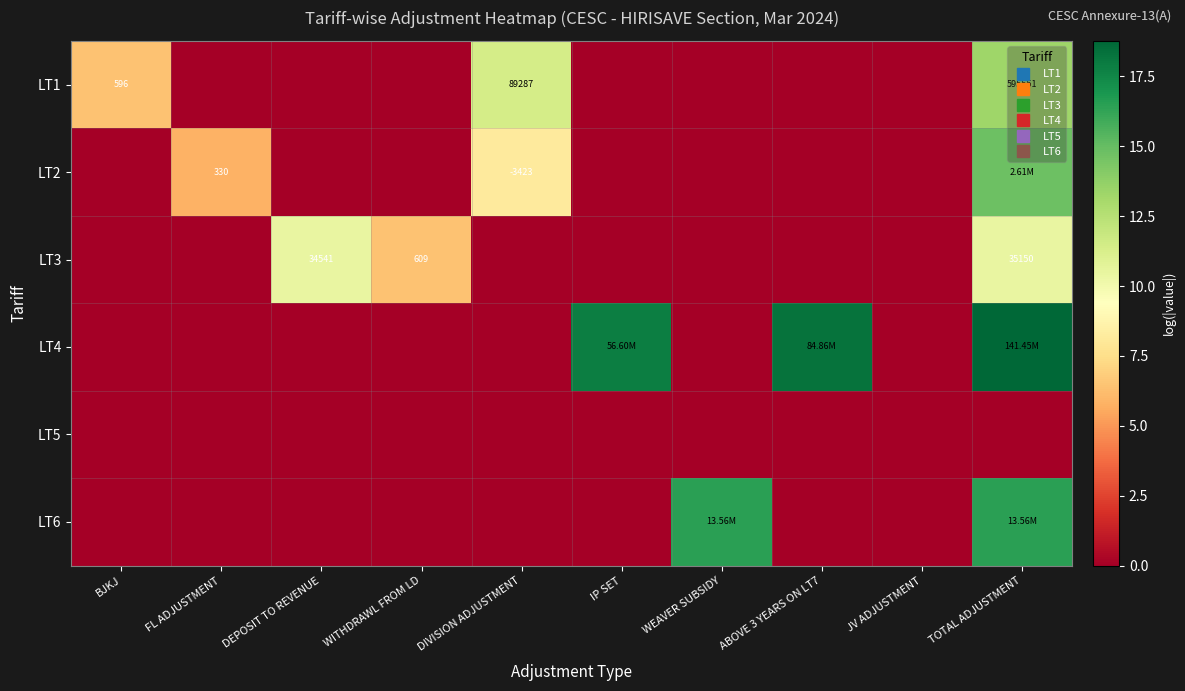

Which series has the widest spread of values?

LT4